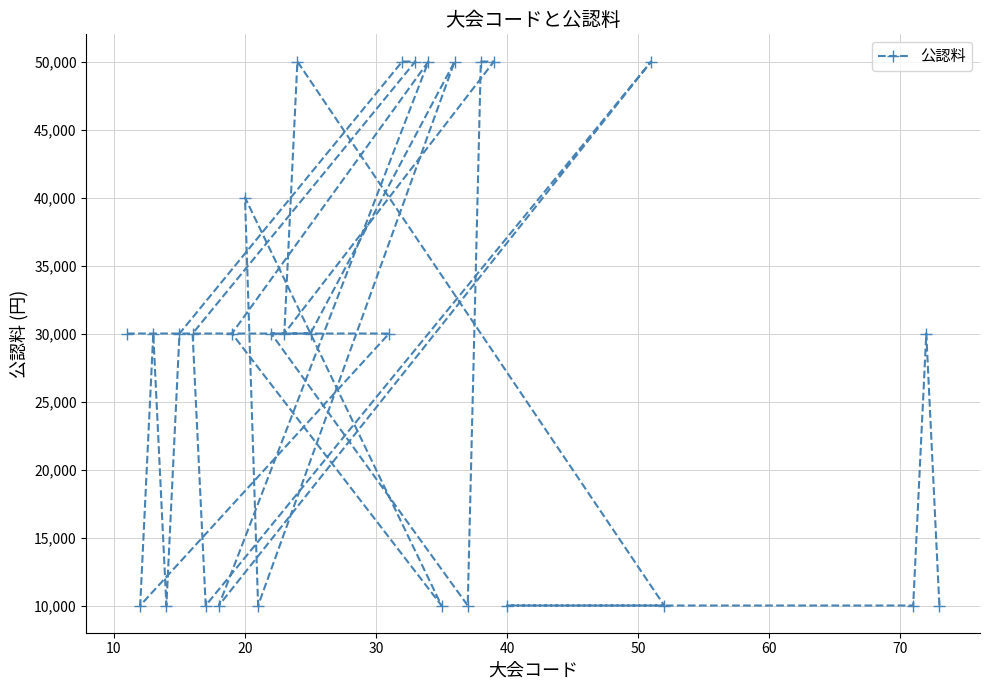

What is the smallest value displayed?

10000